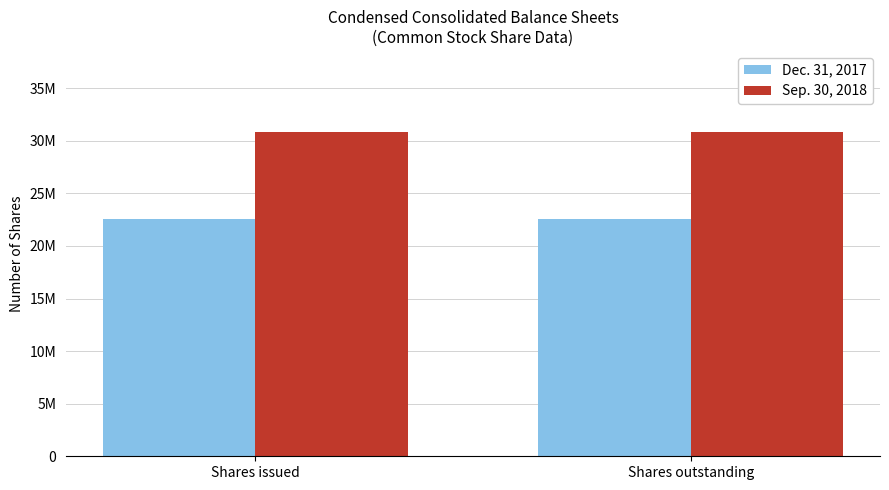

Reading left to right, list all the values displayed in this chart.

Dec. 31, 2017: 22568006	22568006
Sep. 30, 2018: 30833367	30833367